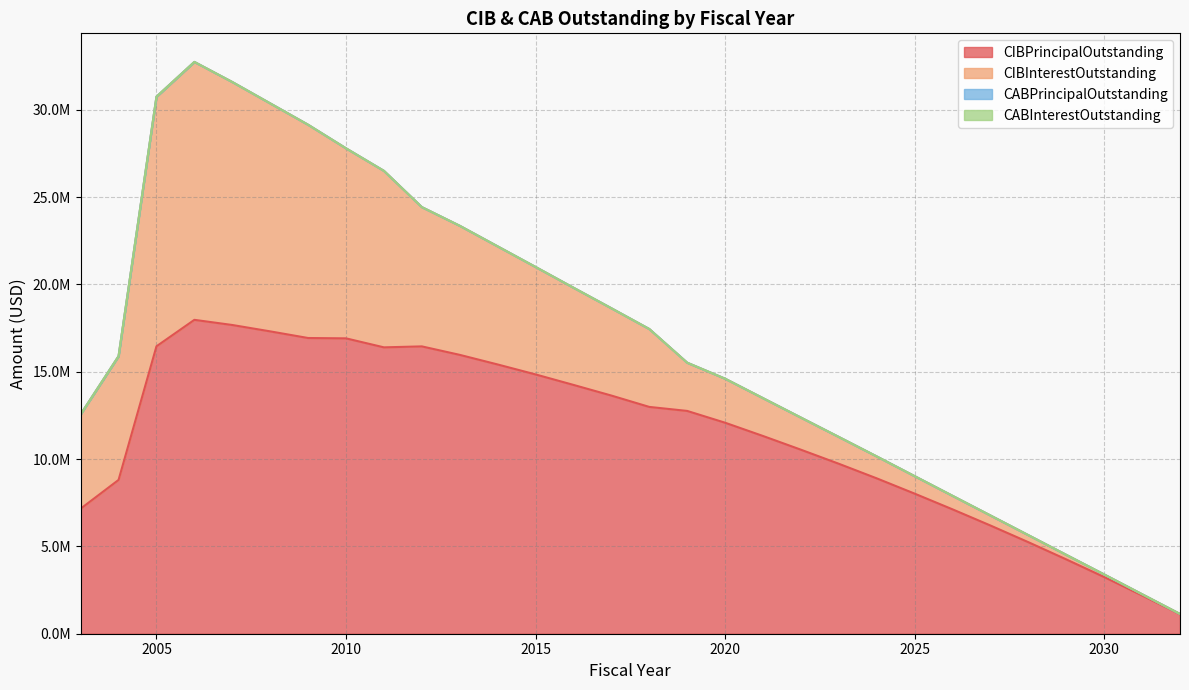

True or false: CIBInterestOutstanding has a value of 41582.2 at 2031.

False